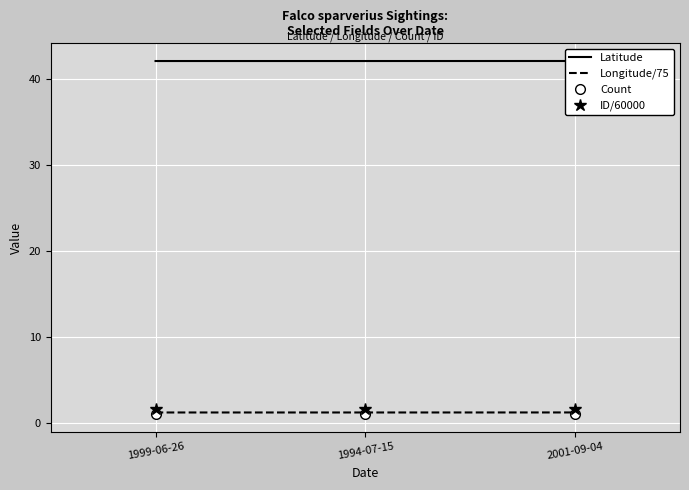

Is it true that Latitude equals 42.2 at 2001-09-04?

True